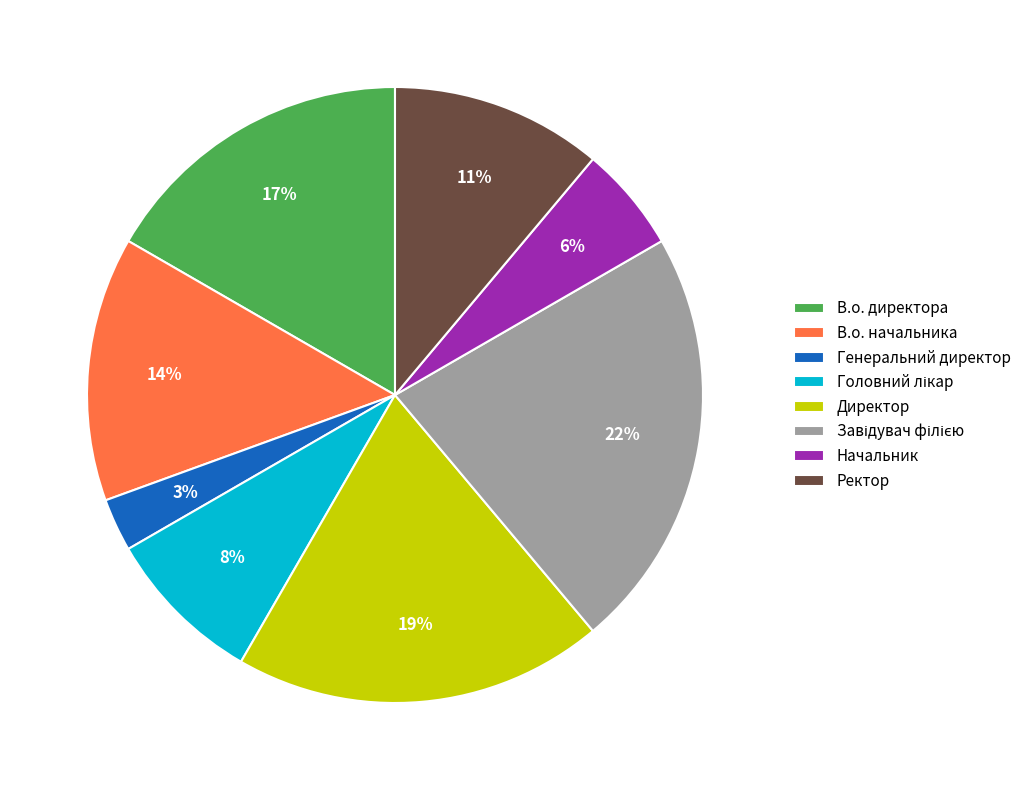

What is the ratio of the value at Начальник to the value at В.о. начальника?

0.4